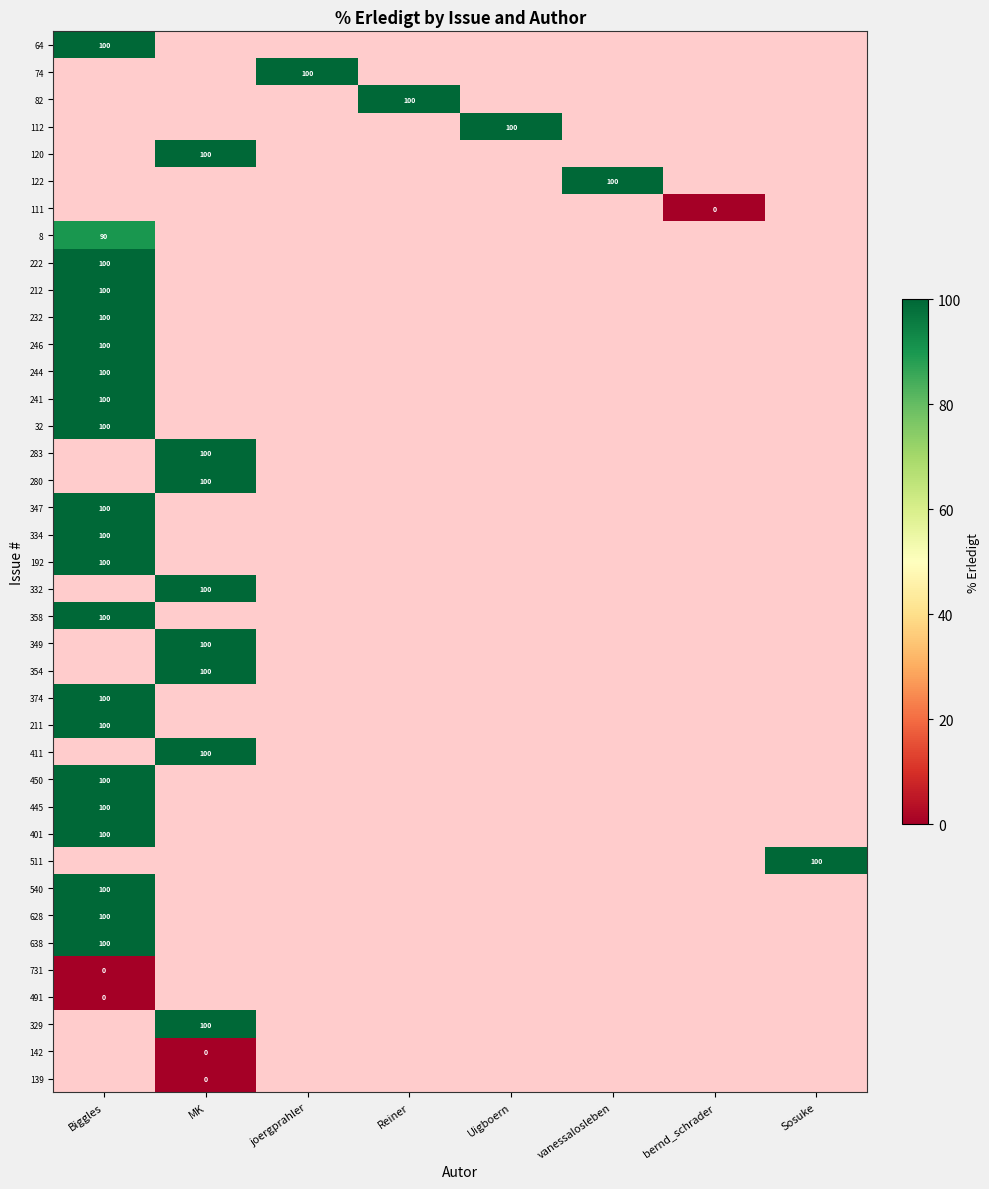

Which has a higher value, Reiner or joergprahler?

joergprahler